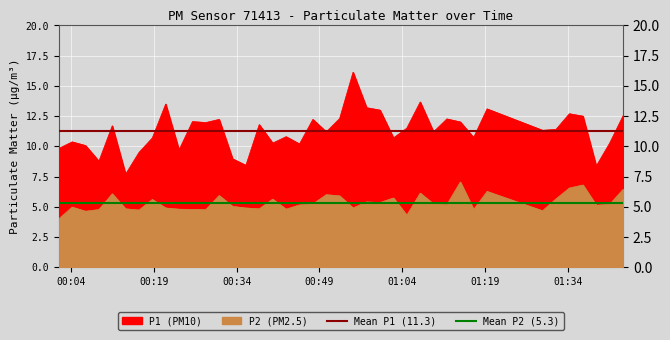

Read the Mean P1 (11.3) value at 00:19.

11.3